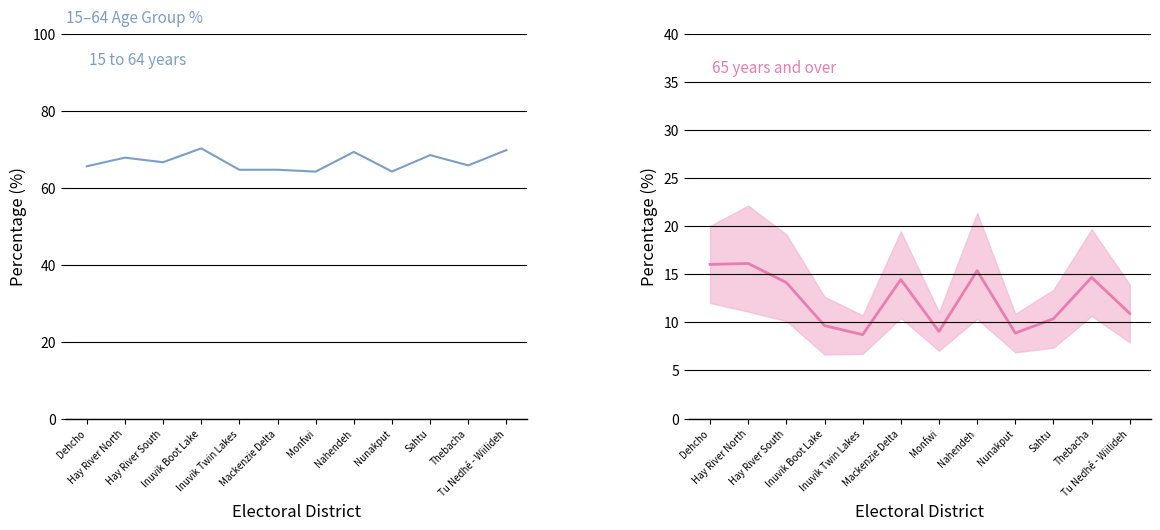

What is the spread (max minus min) of values at Inuvik Twin Lakes?

55.9